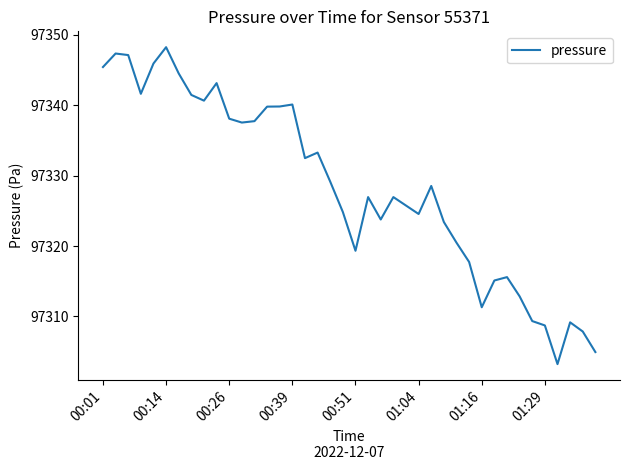

Is this an area chart (filled region under the line)?

No